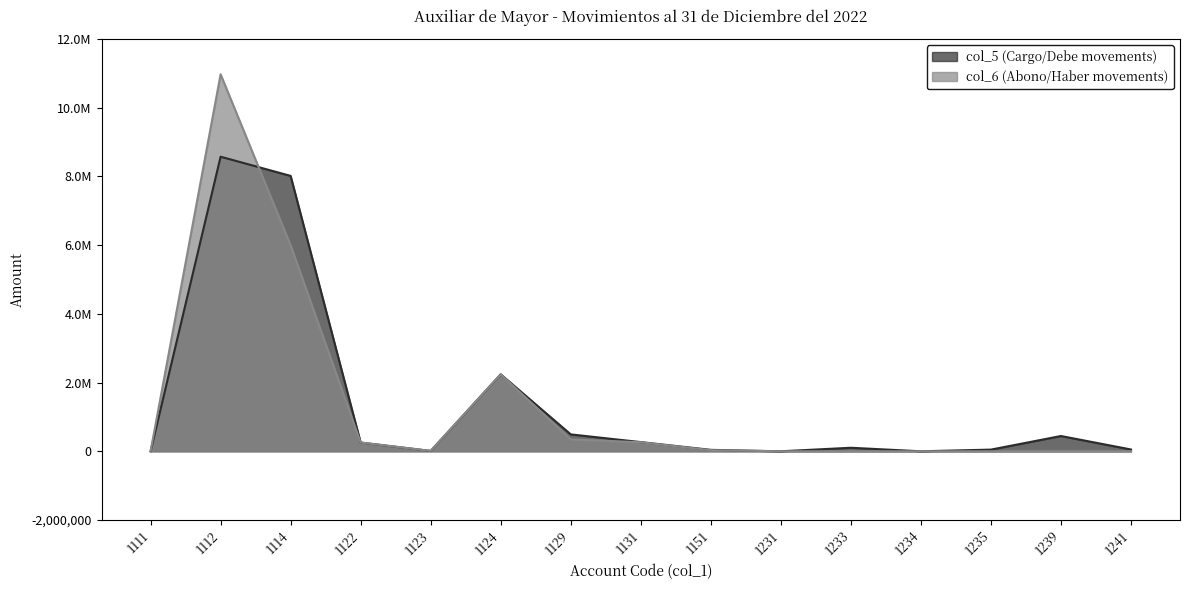

Which category has the highest value across all series?

1112